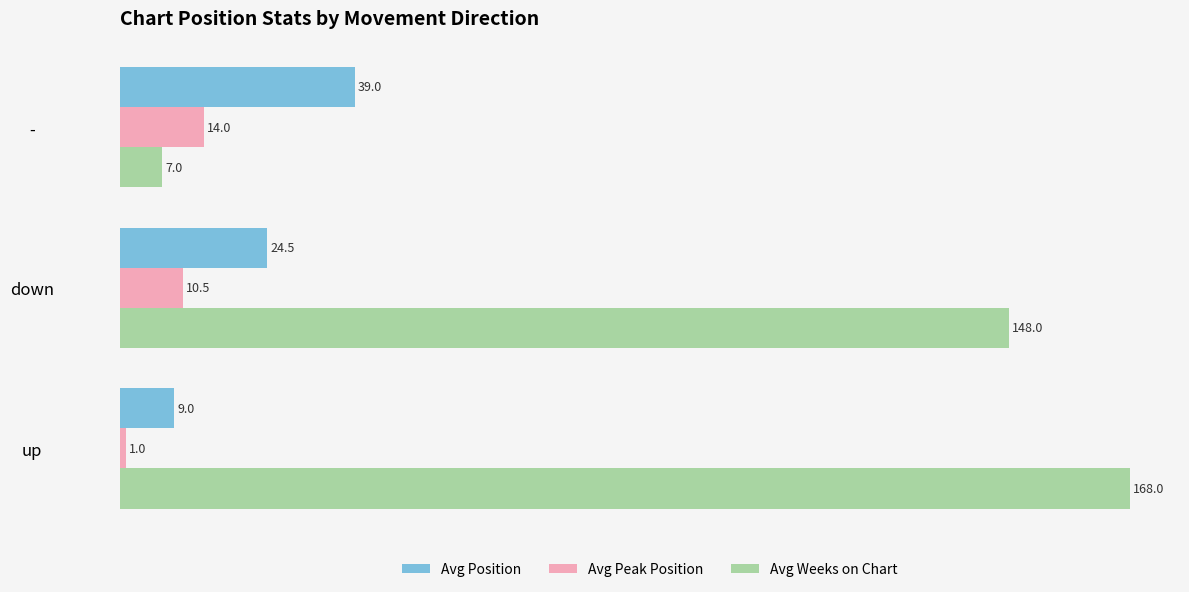

Which series changed the most between down and -?

Avg Weeks on Chart